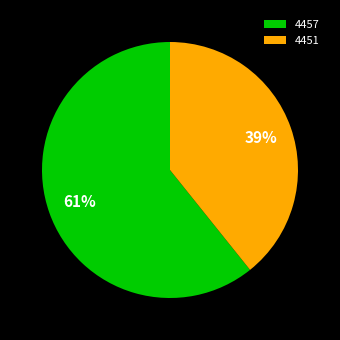

To the nearest percent, what is the average slice percentage?

50%